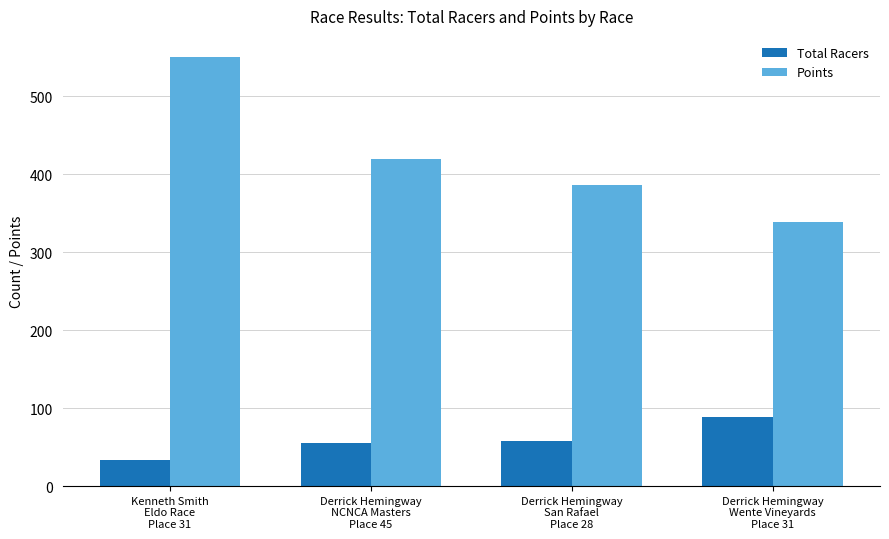

What is the difference between the maximum and minimum values in the Total Racers series?

56.0